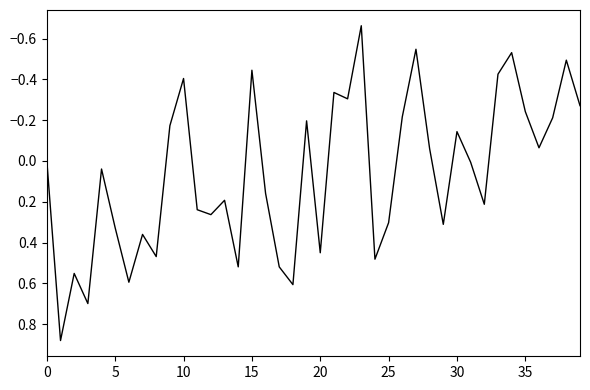

How many series are shown in this chart?

1